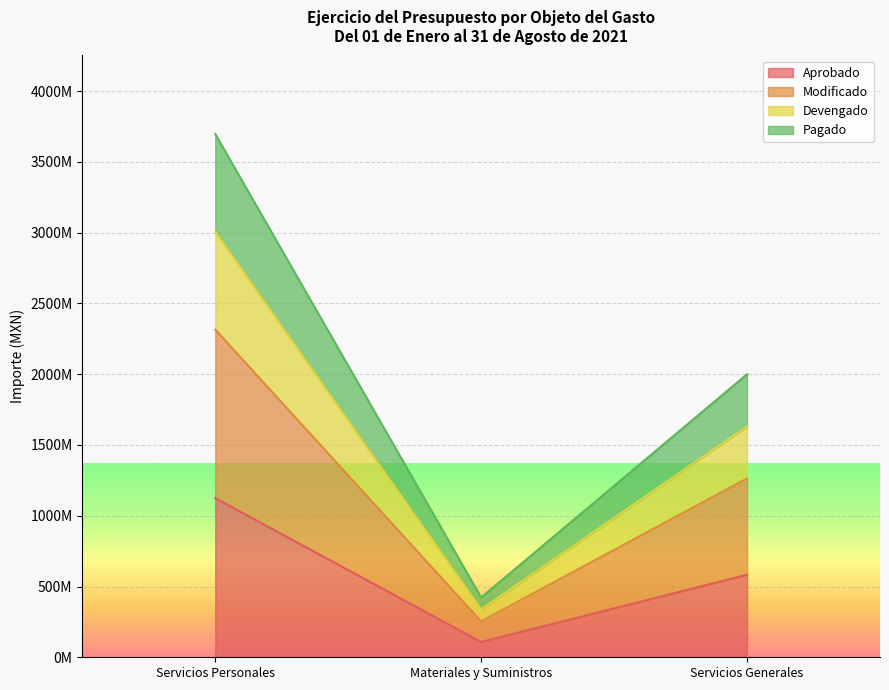

What position from the left is Servicios Personales?

1